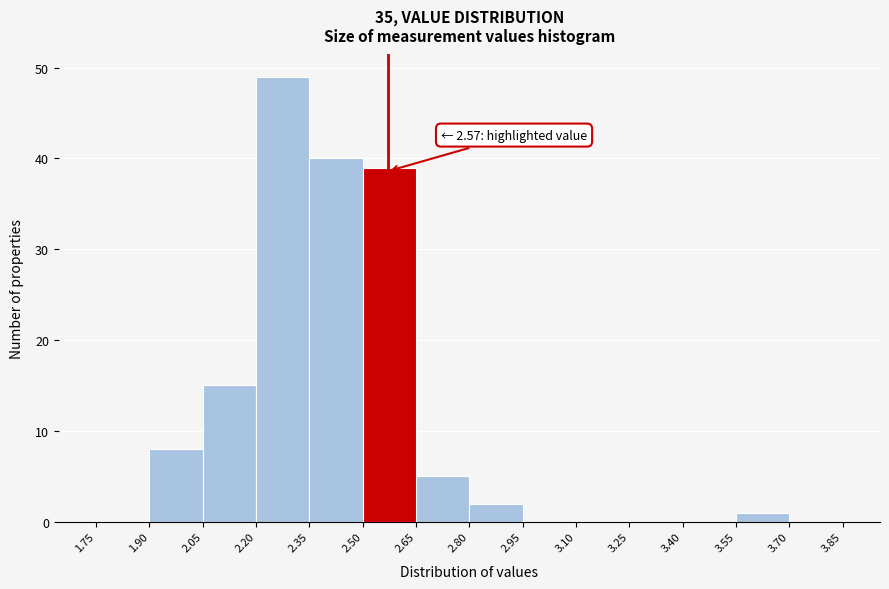

Which range on the x-axis has the tallest bar?

2.20 to 2.35